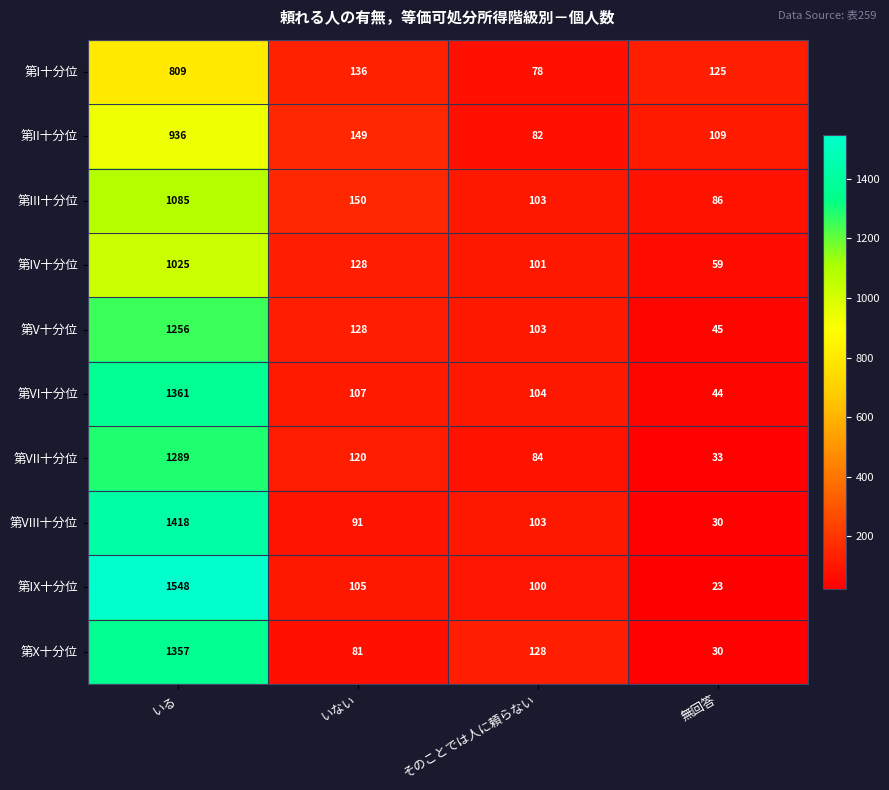

Which series changed the most between いない and そのことでは人に頼らない?

第II十分位